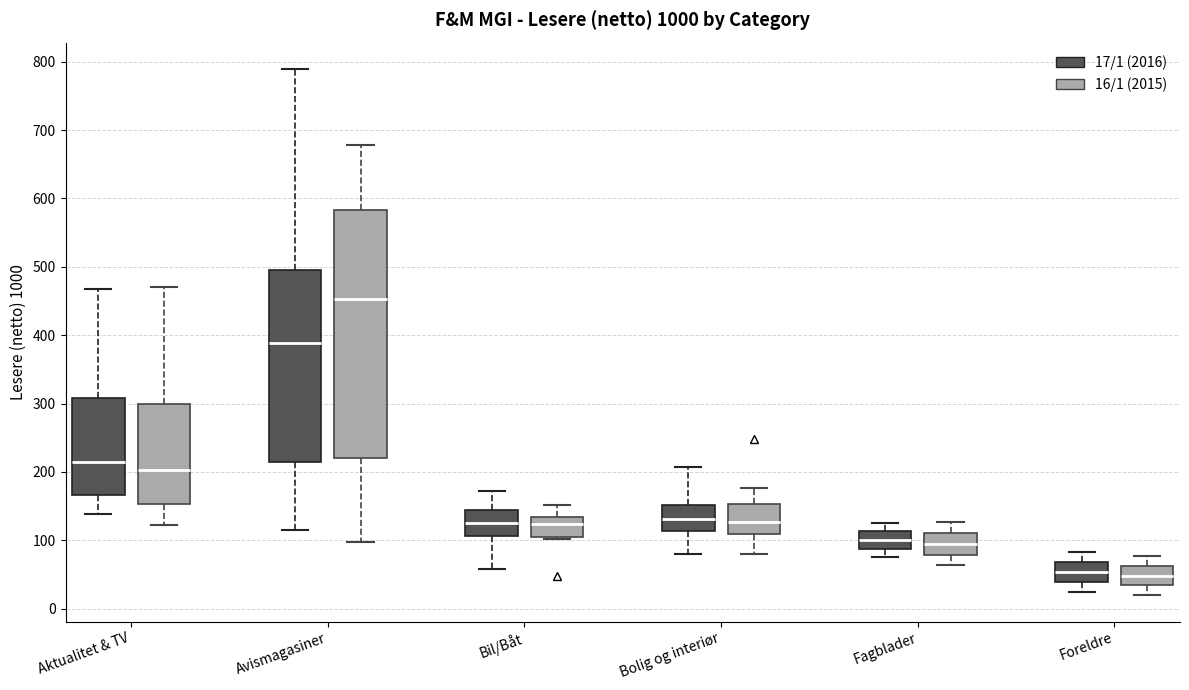

Which box is the tallest, from its lower edge to its upper edge?

Avismagasiner (16/1 (2015))